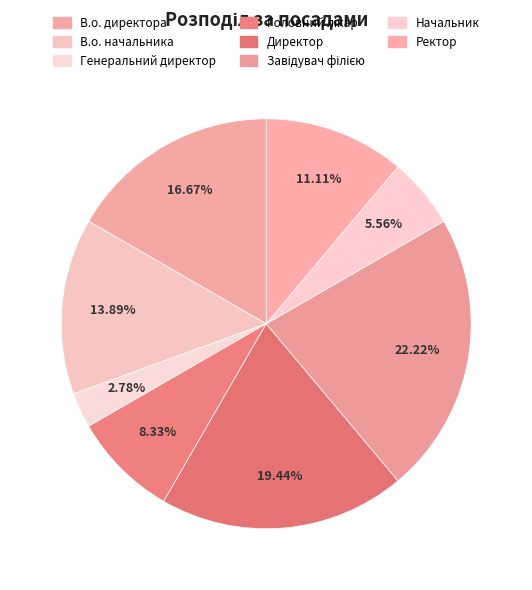

To the nearest percent, what portion does Ректор represent?

11%